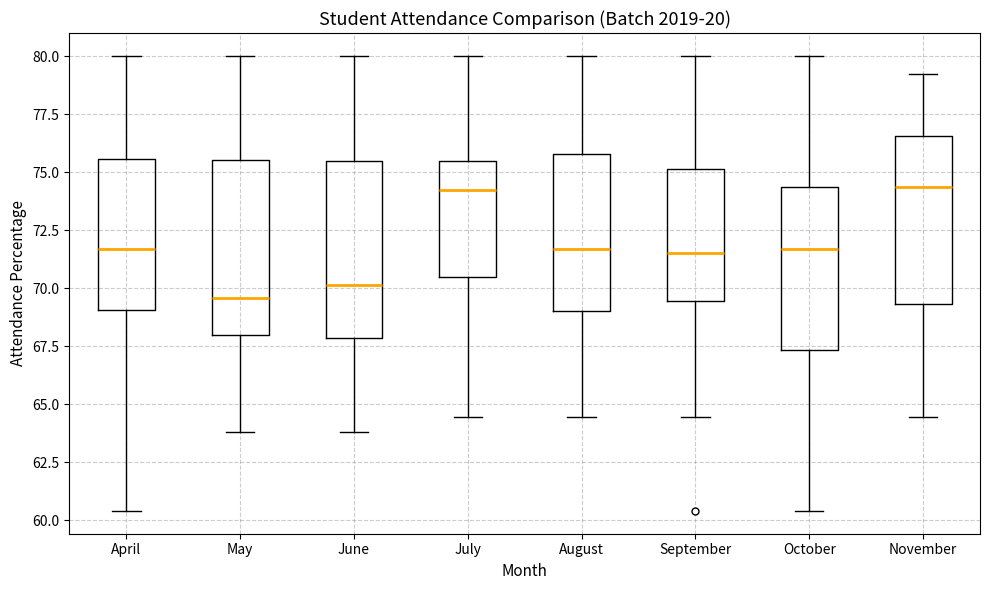

Reading left to right, read every box against the y-axis: the position of its median line, the range the box covers, and the ends of its whiskers. The values are not printed on the chart, so give them approximately, as read against the axis.

April: median 71.5, box 69.0 to 75.5, whiskers 60.5 to 80.0
May: median 69.5, box 68.0 to 75.5, whiskers 64.0 to 80.0
June: median 70.0, box 68.0 to 75.5, whiskers 64.0 to 80.0
July: median 74.0, box 70.5 to 75.5, whiskers 64.5 to 80.0
August: median 71.5, box 69.0 to 76.0, whiskers 64.5 to 80.0
September: median 71.5, box 69.5 to 75.0, whiskers 64.5 to 80.0
October: median 71.5, box 67.5 to 74.5, whiskers 60.5 to 80.0
November: median 74.5, box 69.5 to 76.5, whiskers 64.5 to 79.0